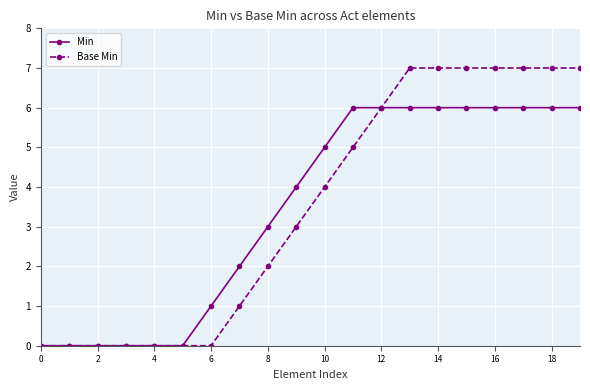

Which series has the largest range (max minus min)?

Base Min